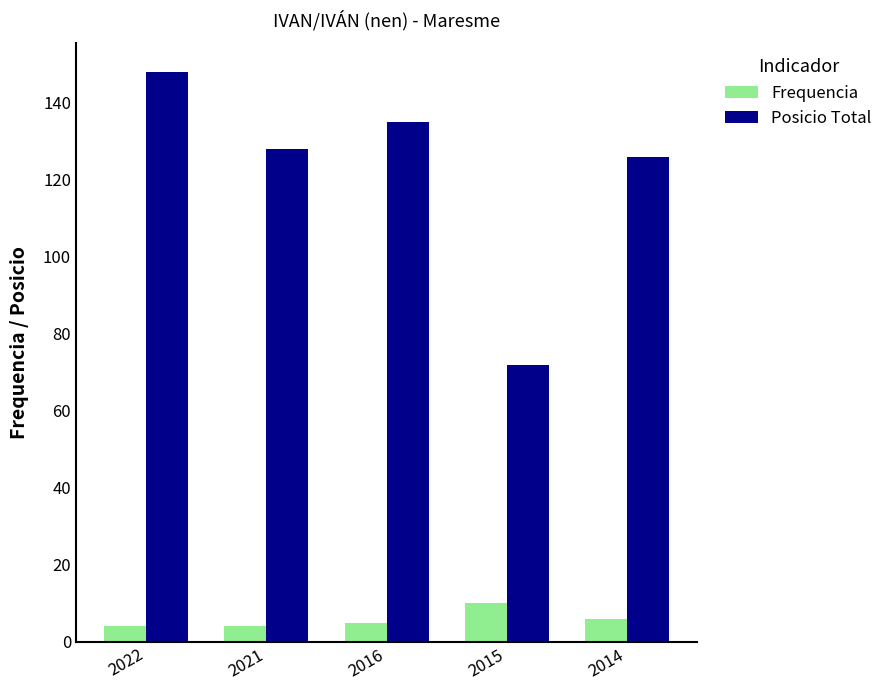

Which series changed the most between 2022 and 2021?

Posicio Total